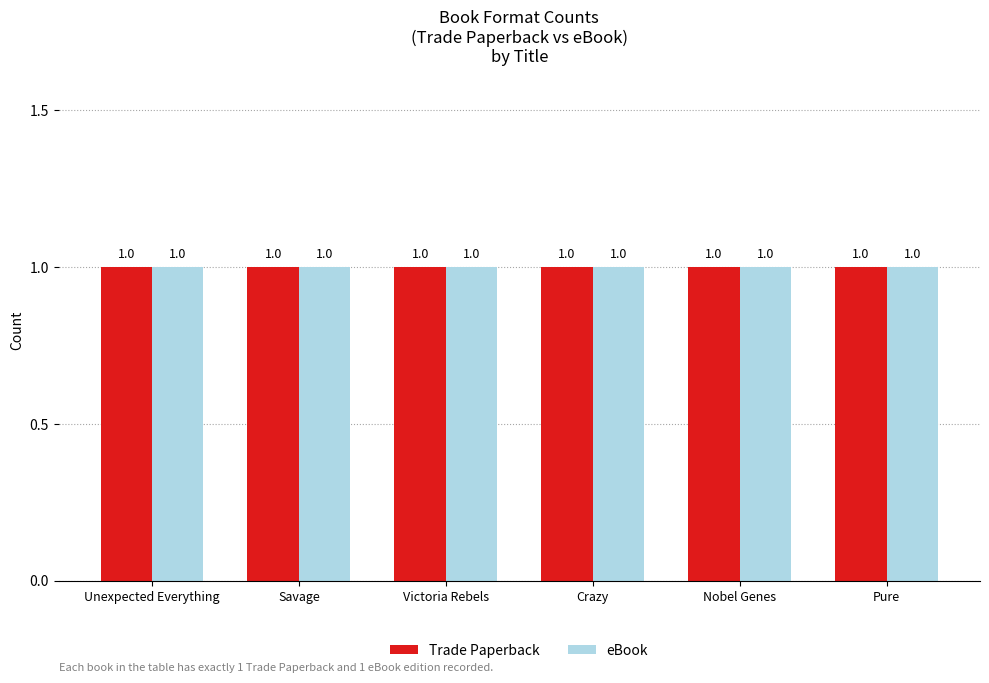

Which label corresponds to the smallest value in the chart?

Unexpected Everything